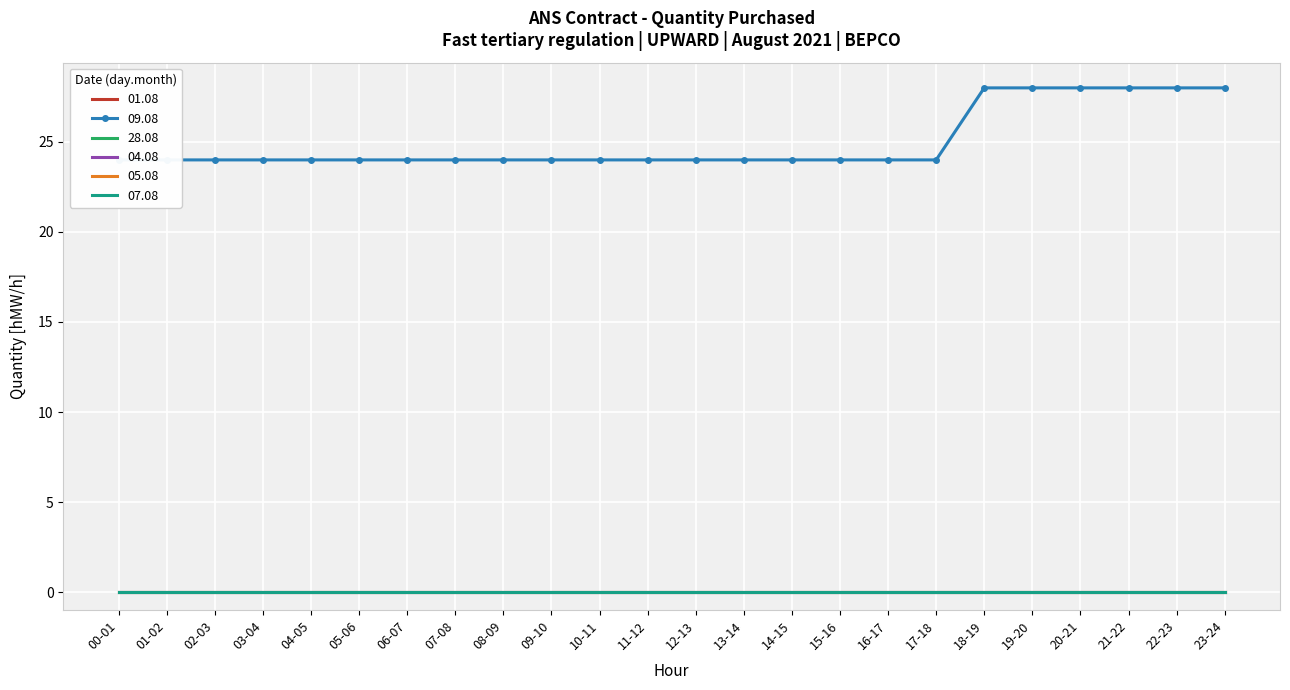

Is this an area chart (filled region under the line)?

No